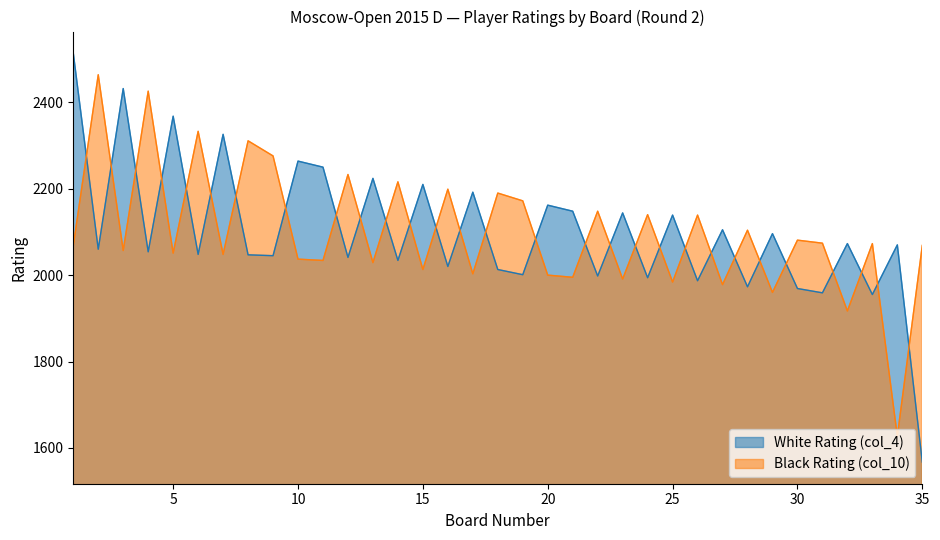

How many times do Black Rating (col_10) and White Rating (col_4) cross each other?

29